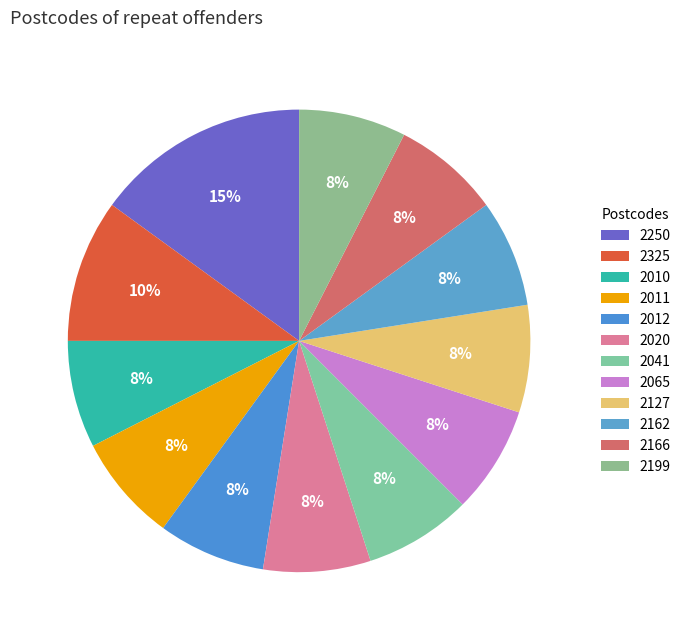

How many segments does this pie chart have?

12